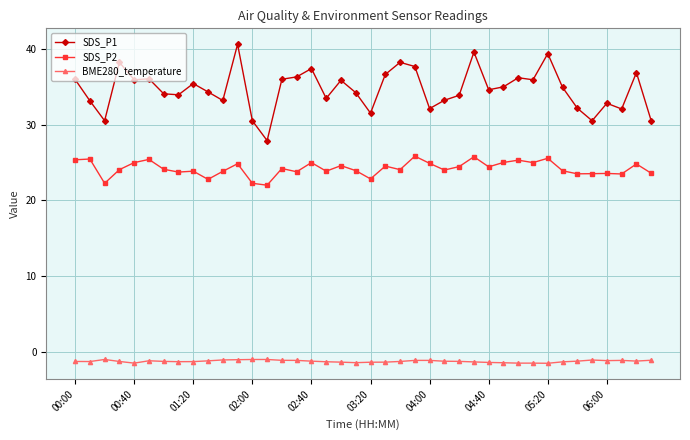

What is the minimum value for SDS_P1?

27.9